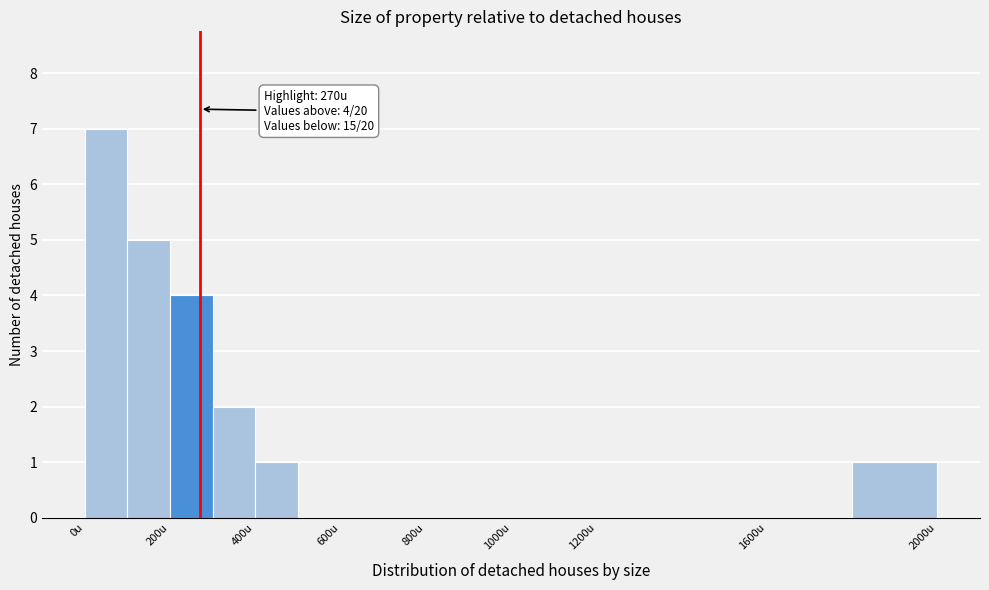

Which range on the x-axis has the tallest bar?

0 to 100